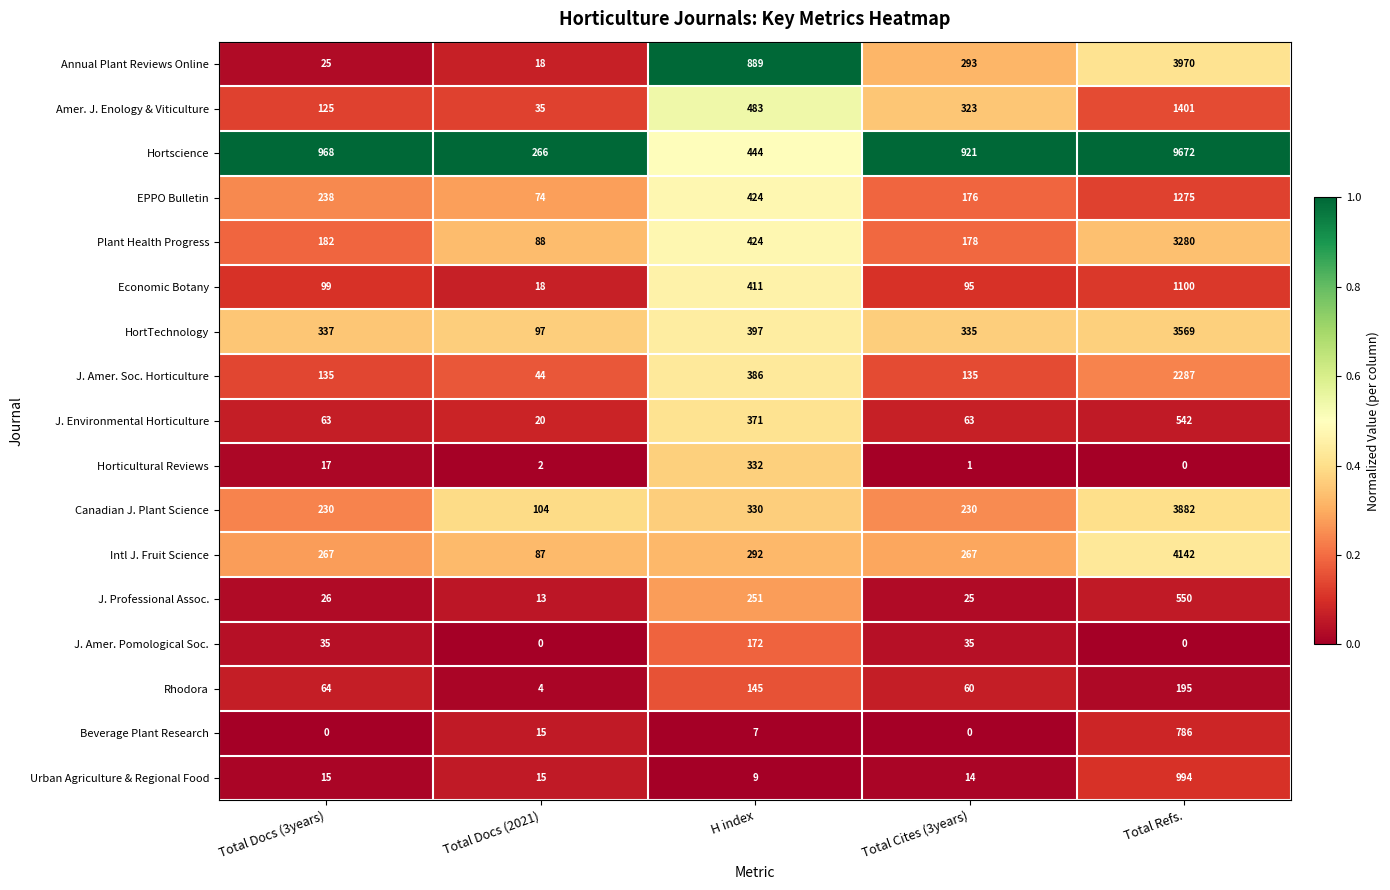

Which series has the largest total across all categories?

Hortscience